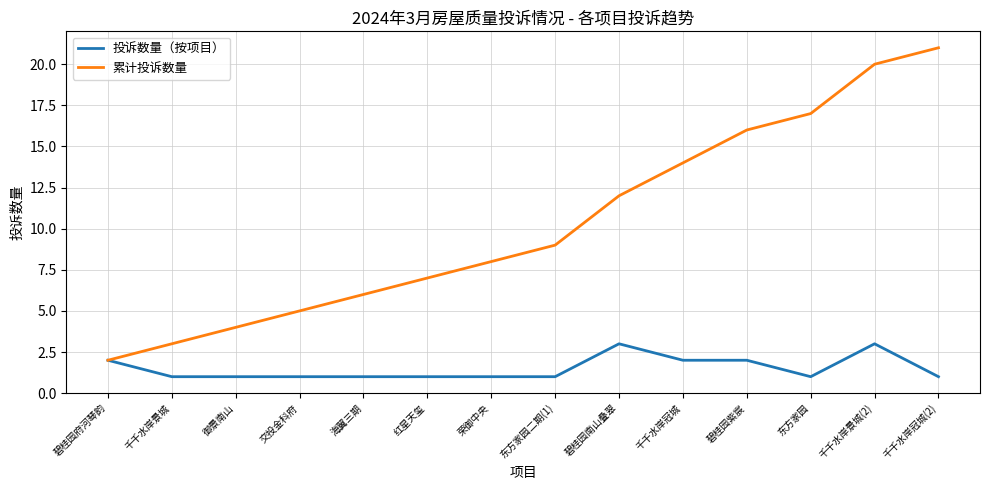

What position from the right is 交投金科府?

11